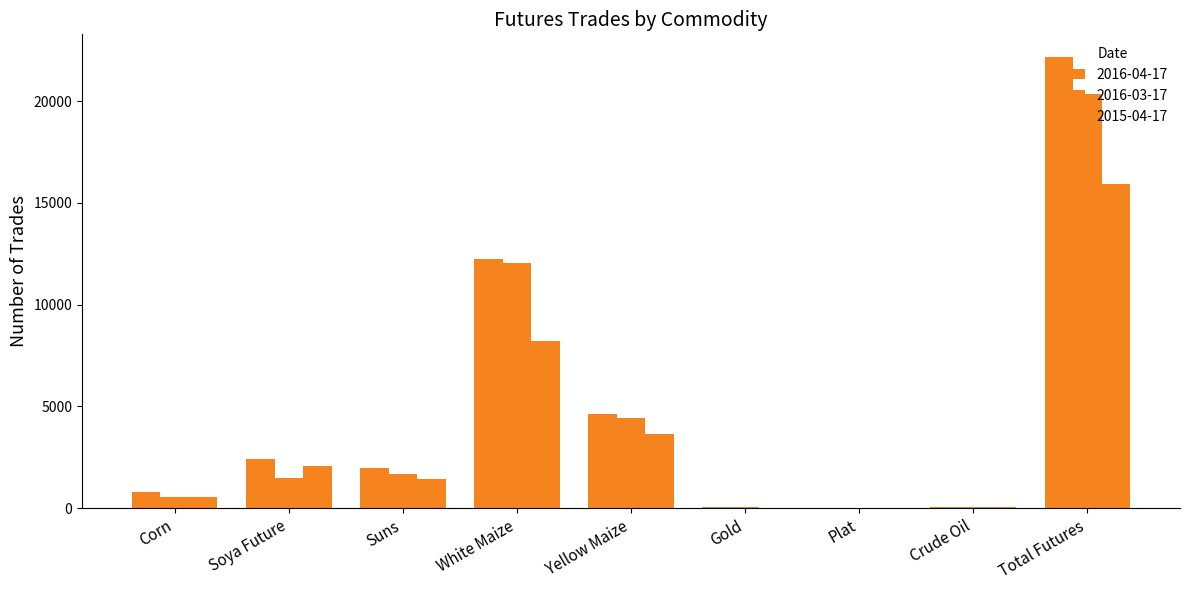

What value does the 2015-04-17 series have at Corn, to the nearest 100?

500